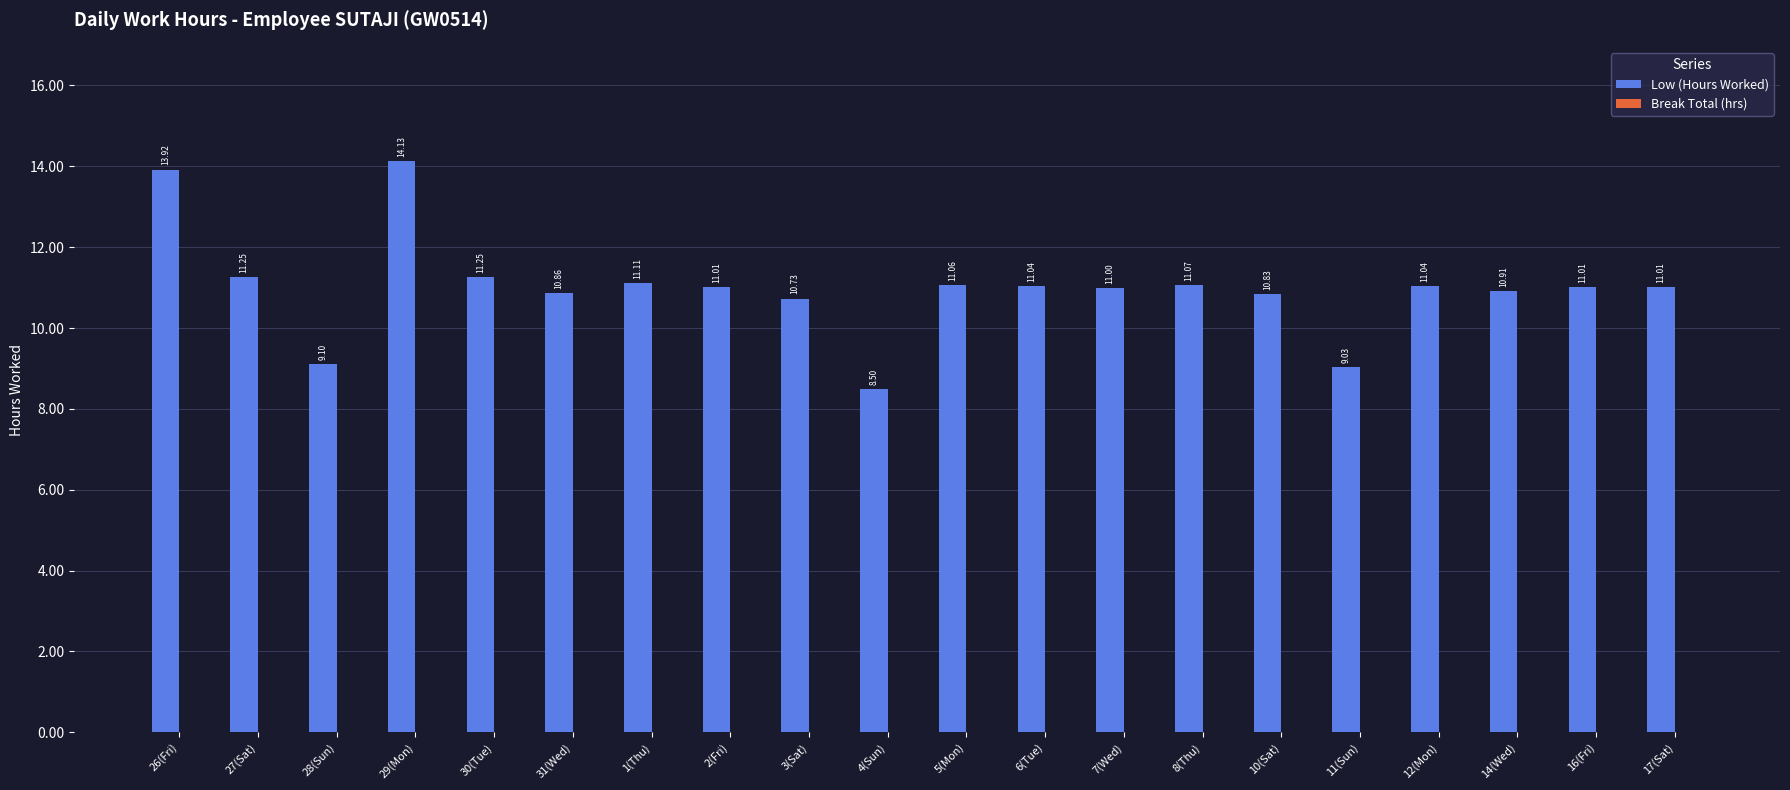

What is the change in value from 14(Wed) to 17(Sat)?

+0.1